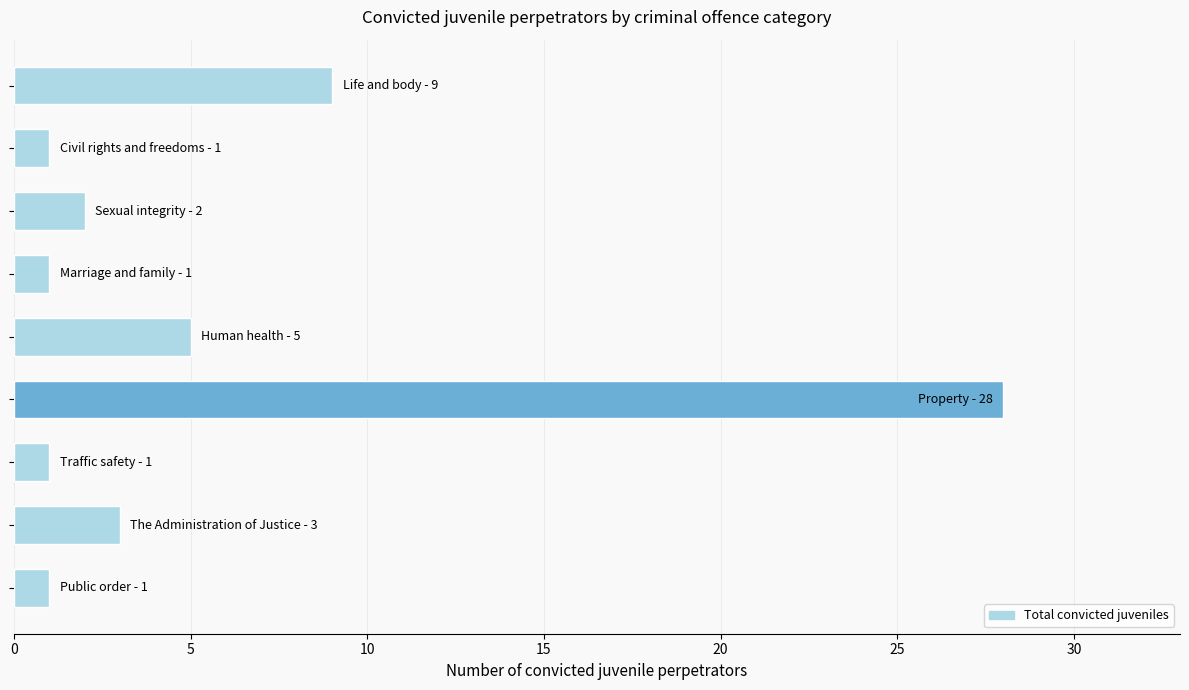

What is the sum of all values?

51